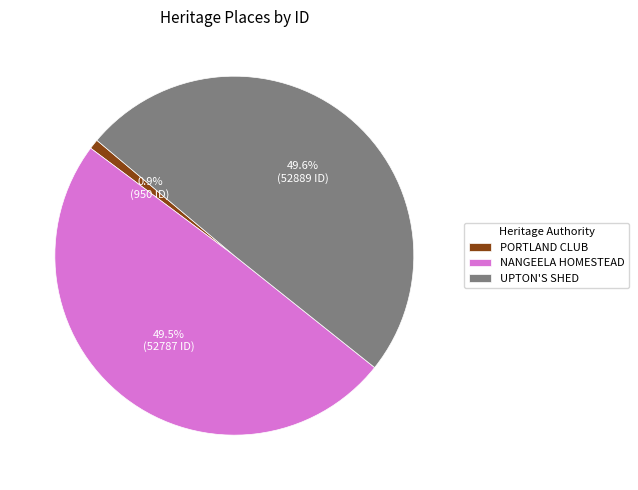

Which category has the smallest portion of the pie?

PORTLAND CLUB